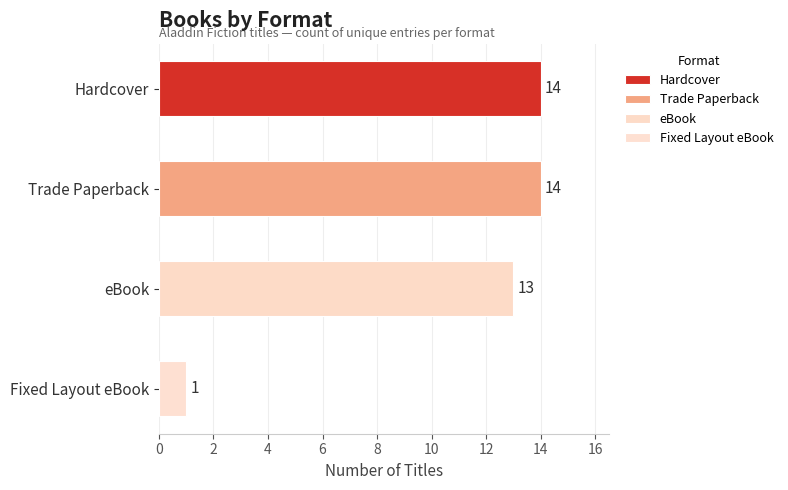

Reading bottom to top, what are all the values shown in this chart?

1	13	14	14